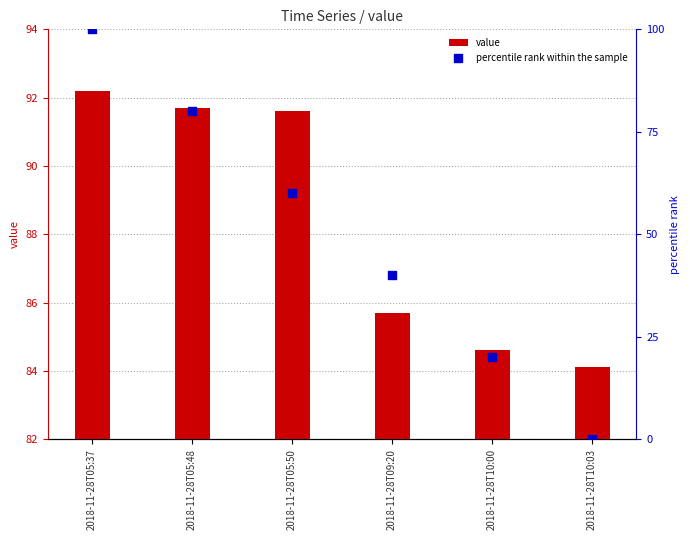

Which series contains the lowest Y value?

percentile rank within the sample